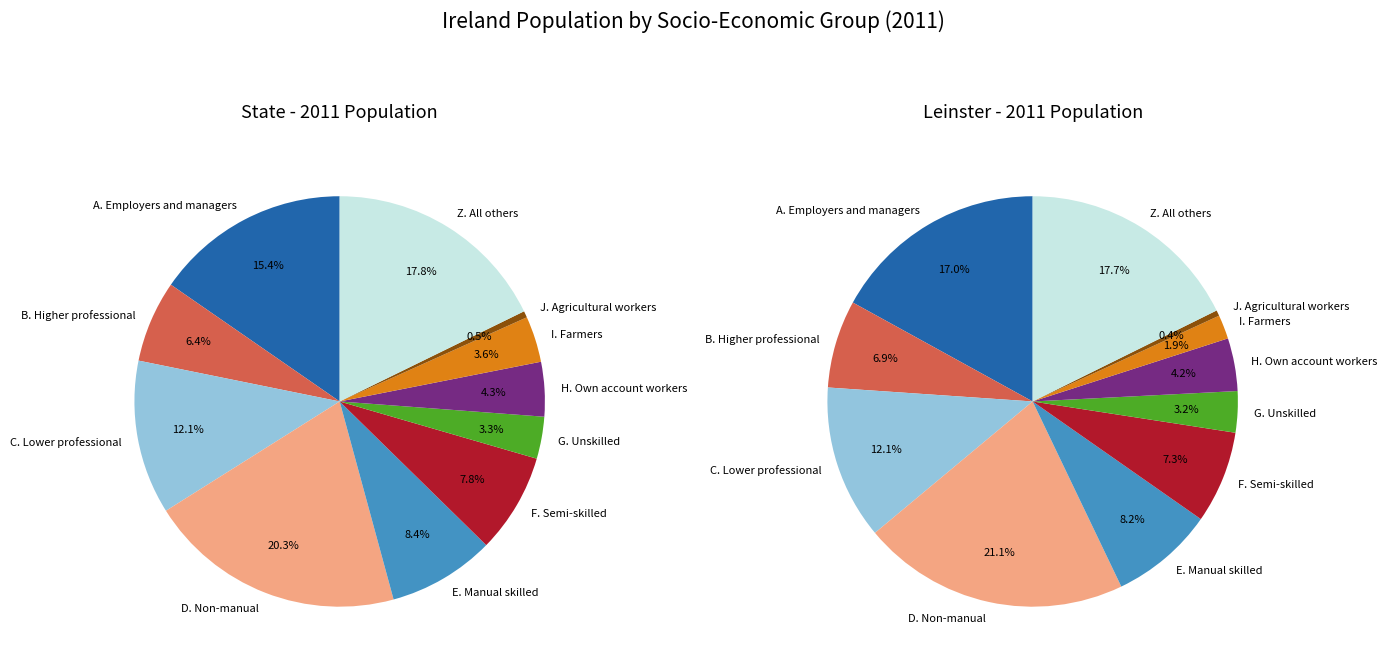

True or false: F. Semi-skilled accounts for 8% of the total.

True